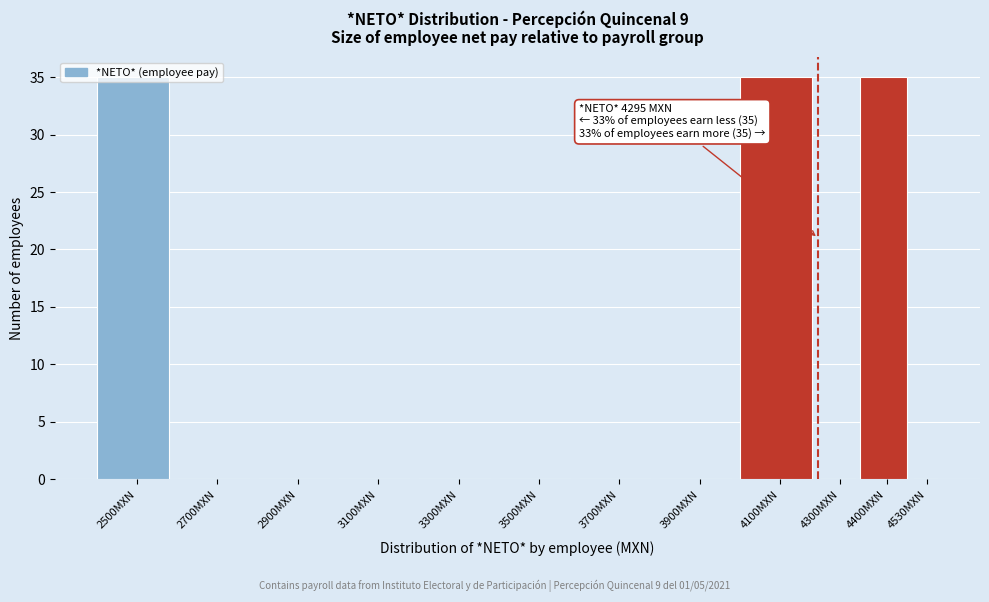

What is the change in value from 2900MXN to 4400MXN?

+35